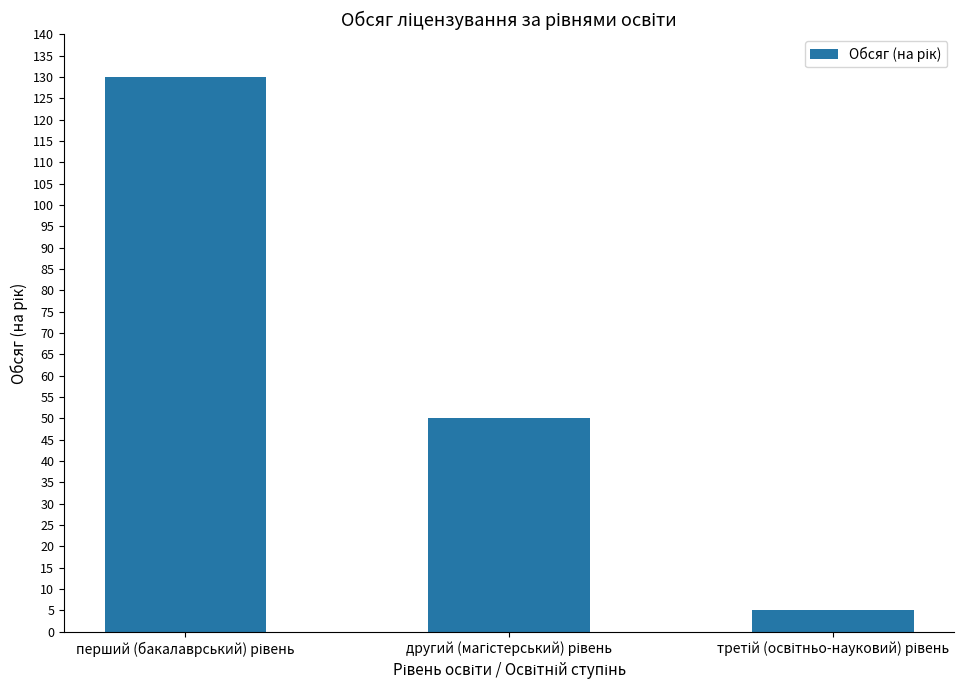

What is the greatest value displayed?

130